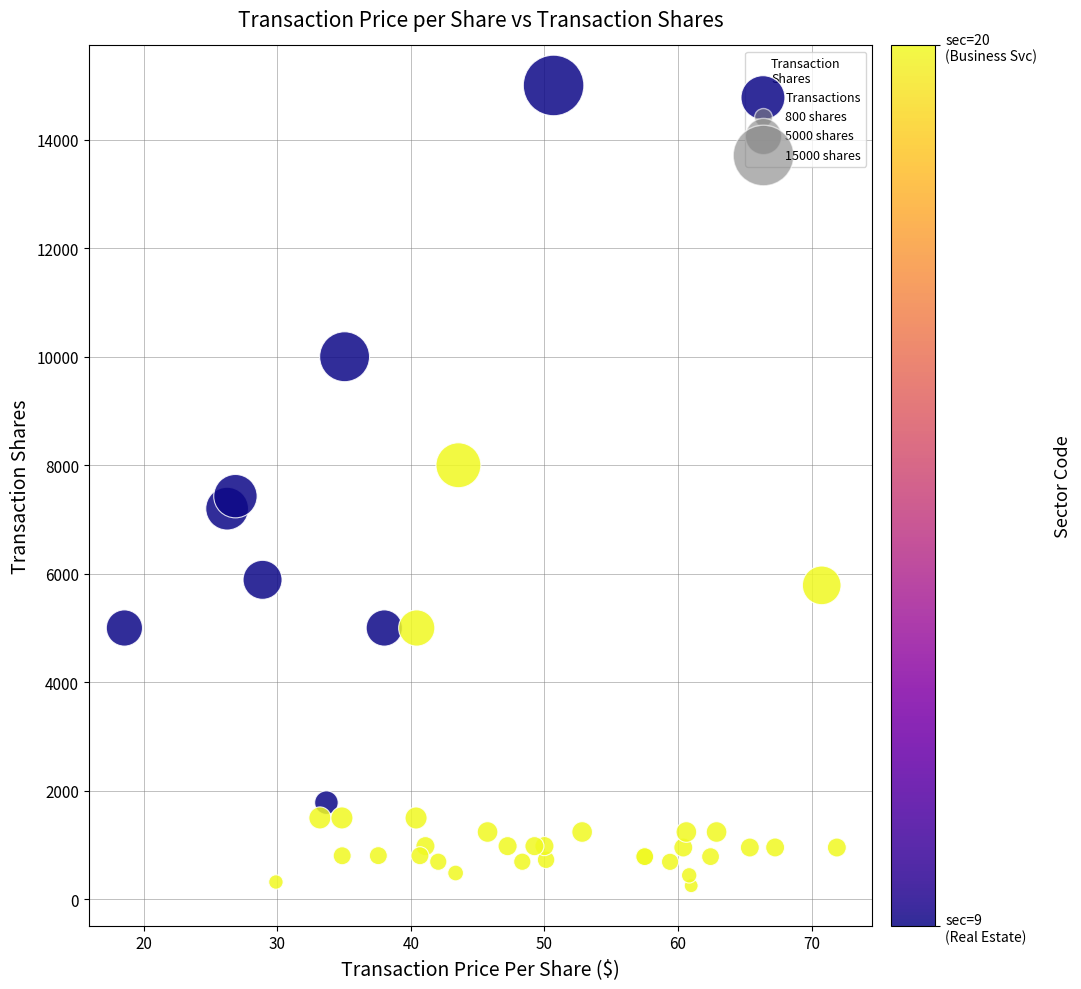

What Y value in the scatter plot is closest to 7625?

7430